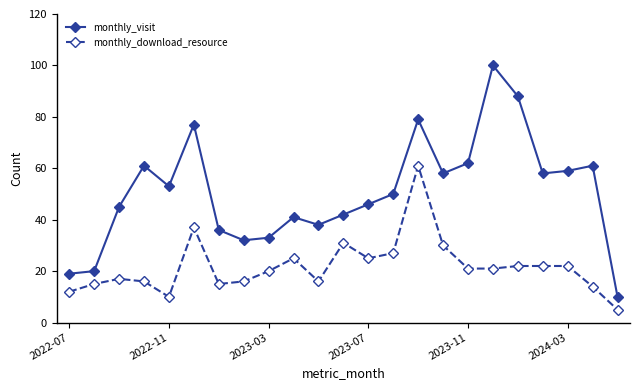

List the series in order of their peak value, lowest first.

monthly_download_resource, monthly_visit